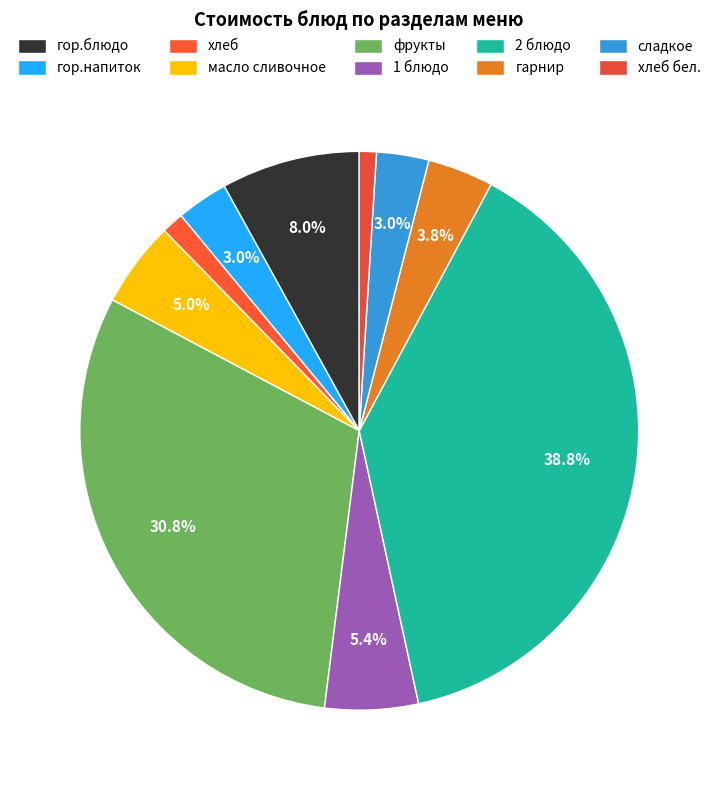

Is it true that масло сливочное is 1% of the pie?

False